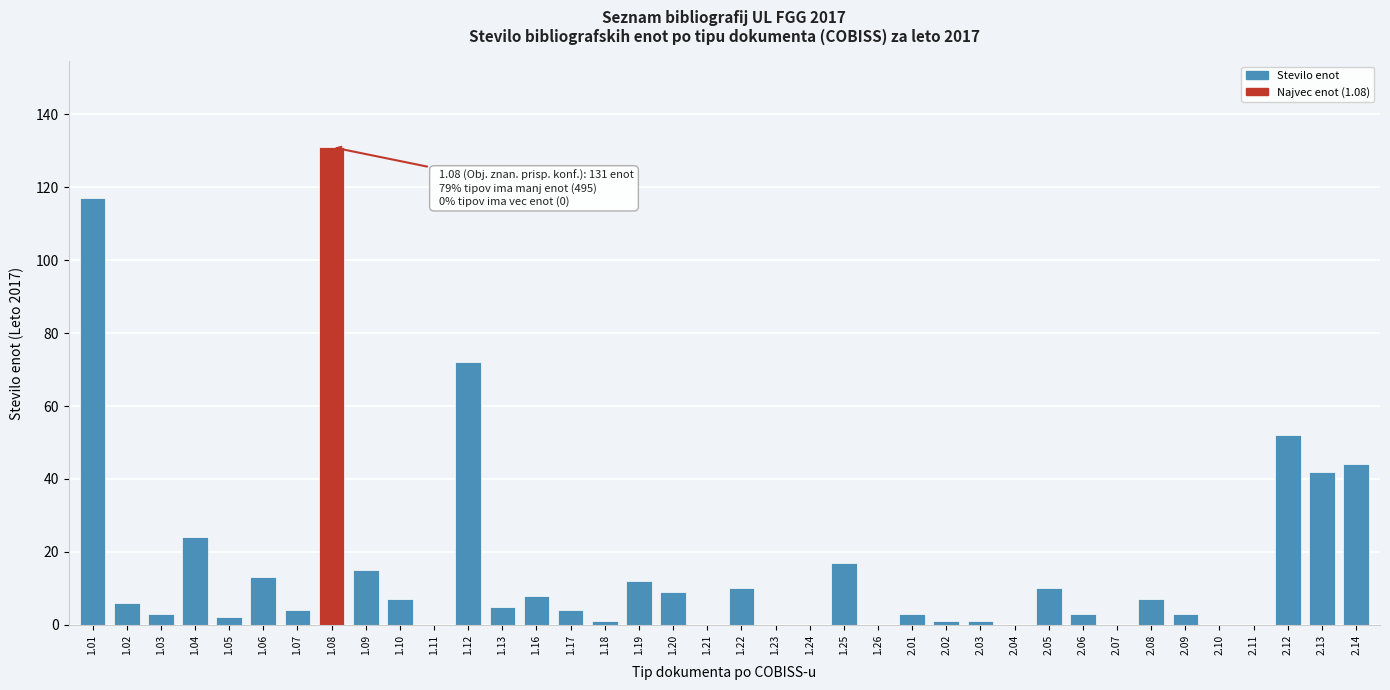

What is the greatest value displayed?

131